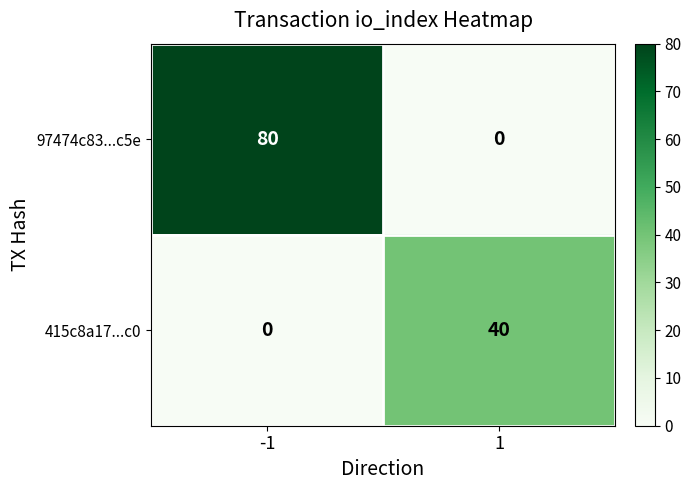

Rank the series at -1 from lowest to highest value.

415c8a17...c0, 97474c83...c5e